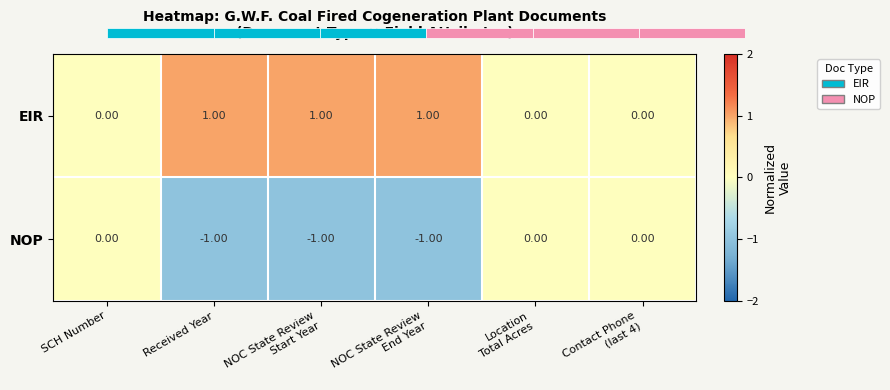

The EIR series shows 1 at NOC State Review End Year. True or false?

True